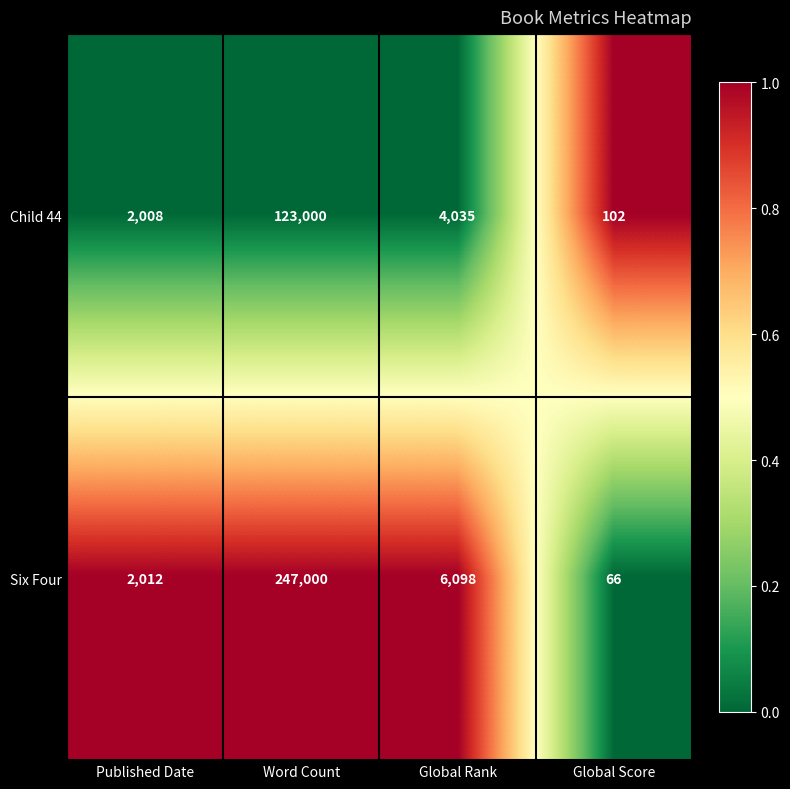

Reading left to right, what are all the values shown in this chart?

Child 44: Published Date=2008	Word Count=123000	Global Rank=4035	Global Score=102
Six Four: Published Date=2012	Word Count=247000	Global Rank=6098	Global Score=66